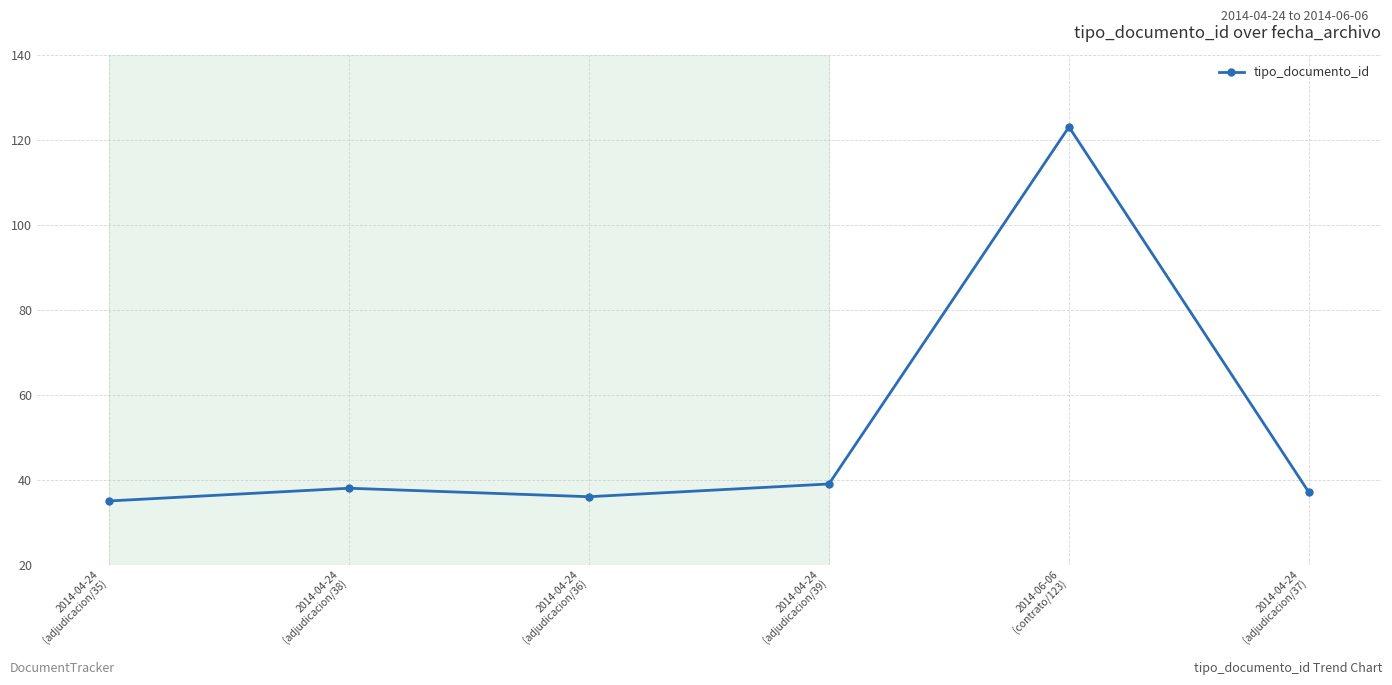

Rank the categories by value from lowest to highest.

2014-04-24
(adjudicacion/35), 2014-04-24
(adjudicacion/36), 2014-04-24
(adjudicacion/37), 2014-04-24
(adjudicacion/38), 2014-04-24
(adjudicacion/39), 2014-06-06
(contrato/123)